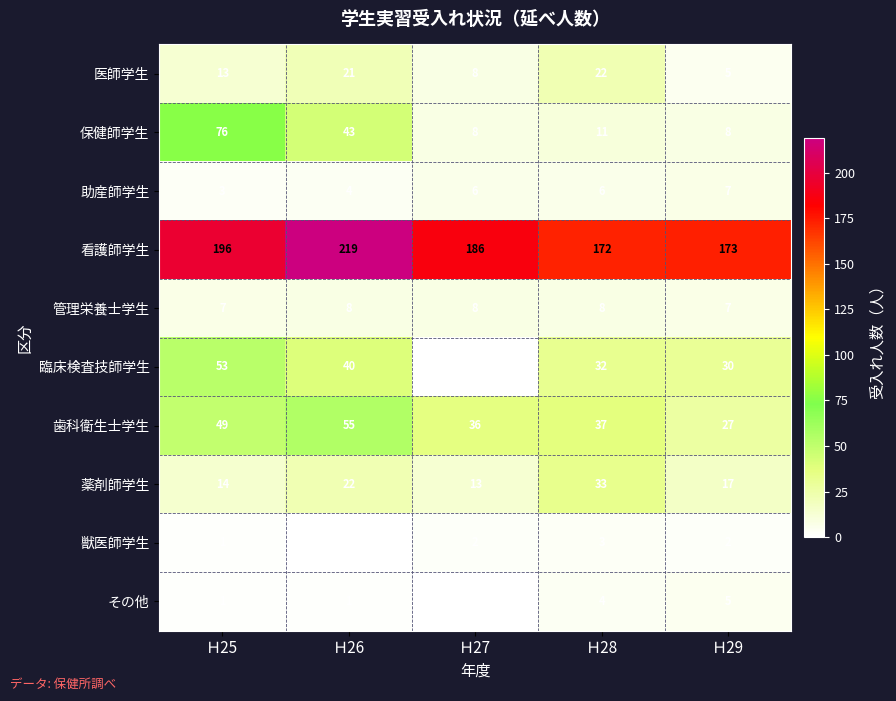

What is the difference between the maximum and minimum values in the 医師学生 series?

17